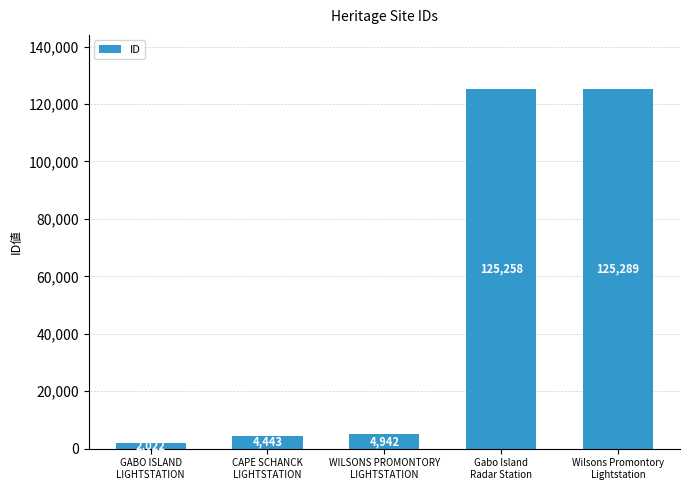

What is the sum of all values?

261954